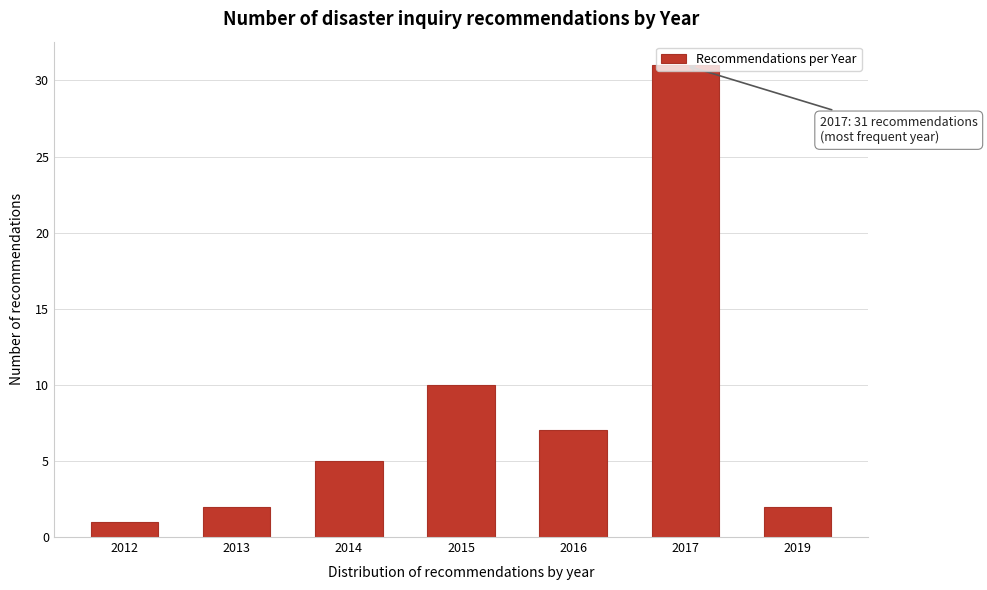

Which category has the highest value across all series?

2017